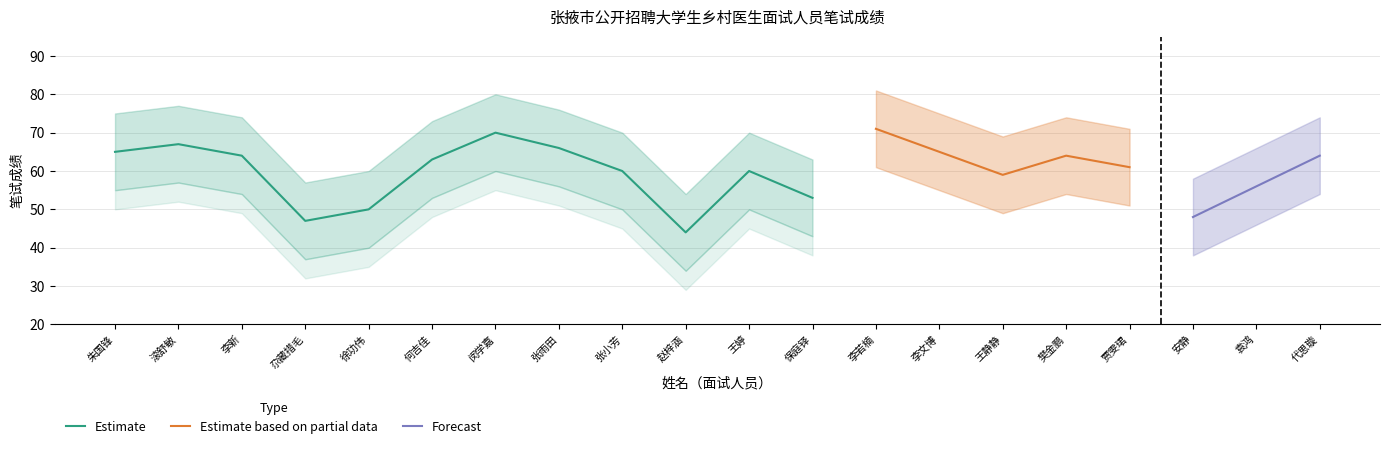

Reading left to right, list all the values displayed in this chart.

笔试成绩: 朱国锋=65	滚舒敏=67	李新=64	尕藏措毛=47	徐功伟=50	何吉佳=63	闵学嘉=70	张雨田=66	张小芳=60	赵梓涵=44	王婷=60	保庭铎=53	李若楠=71	李文博=65	王静静=59	樊金鹏=64	贾雯珺=61	安静=48	袁鸿=56	代思璇=64
笔试成绩_upper: 朱国锋=75	滚舒敏=77	李新=74	尕藏措毛=57	徐功伟=60	何吉佳=73	闵学嘉=80	张雨田=76	张小芳=70	赵梓涵=54	王婷=70	保庭铎=63	李若楠=81	李文博=75	王静静=69	樊金鹏=74	贾雯珺=71	安静=58	袁鸿=66	代思璇=74
笔试成绩_lower: 朱国锋=55	滚舒敏=57	李新=54	尕藏措毛=37	徐功伟=40	何吉佳=53	闵学嘉=60	张雨田=56	张小芳=50	赵梓涵=34	王婷=50	保庭铎=43	李若楠=61	李文博=55	王静静=49	樊金鹏=54	贾雯珺=51	安静=38	袁鸿=46	代思璇=54